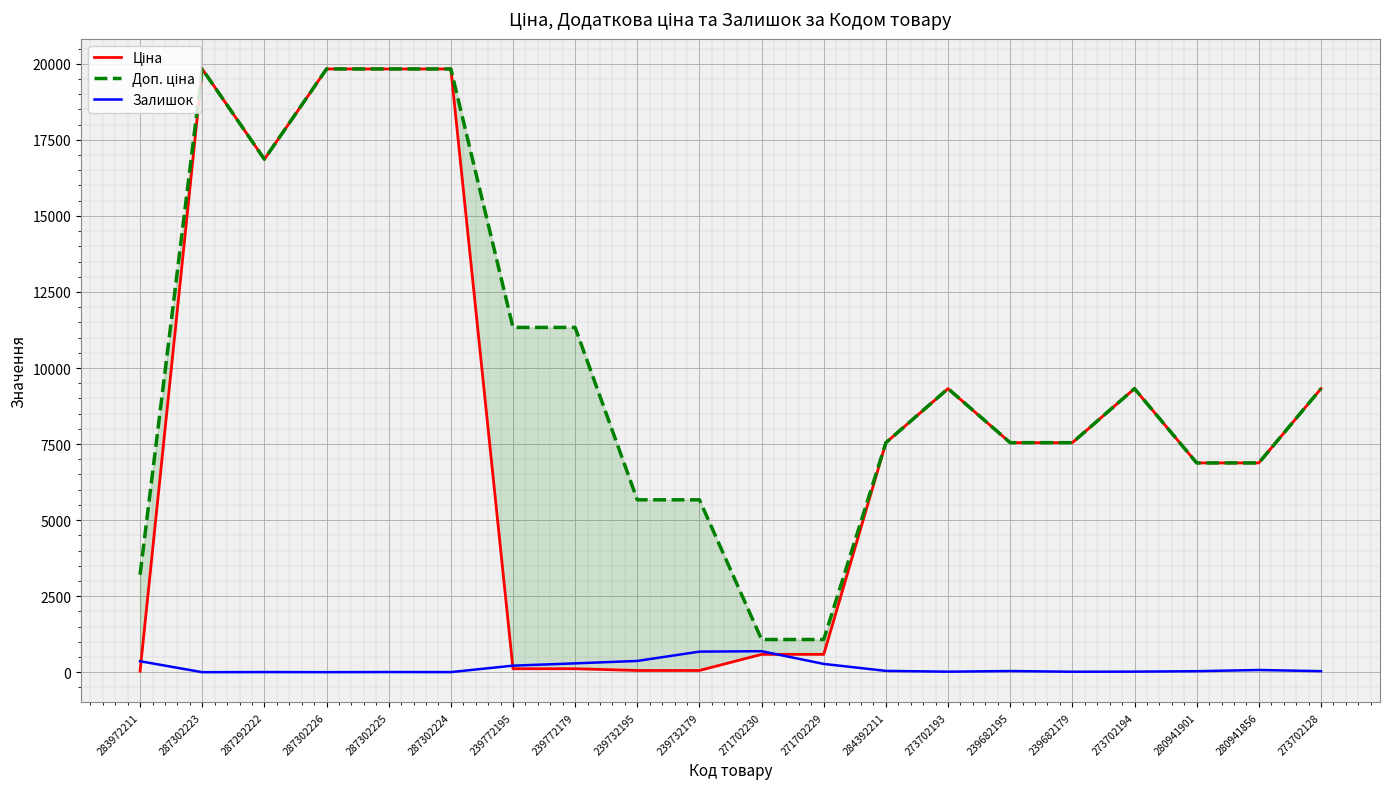

Which series has the largest total across all categories?

Доп. ціна